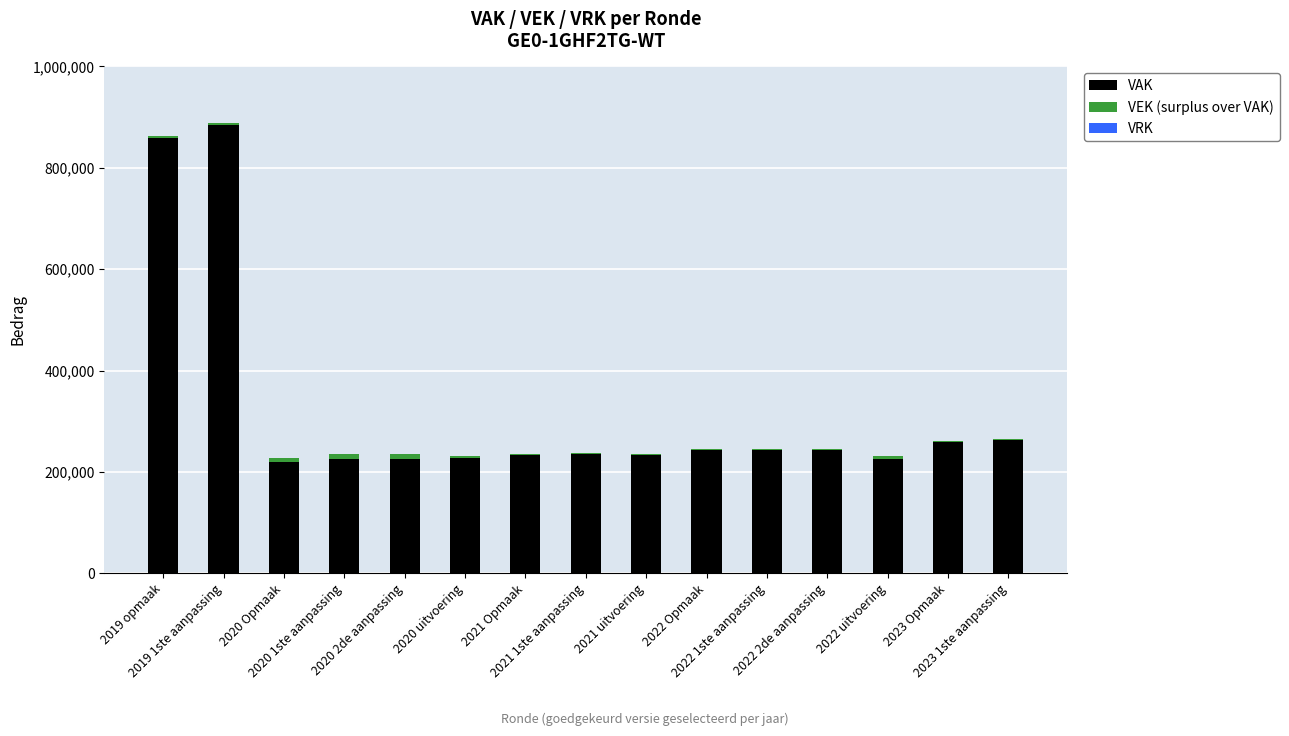

The value of VEK (surplus over VAK) at 2021 Opmaak is 608. True or false?

False